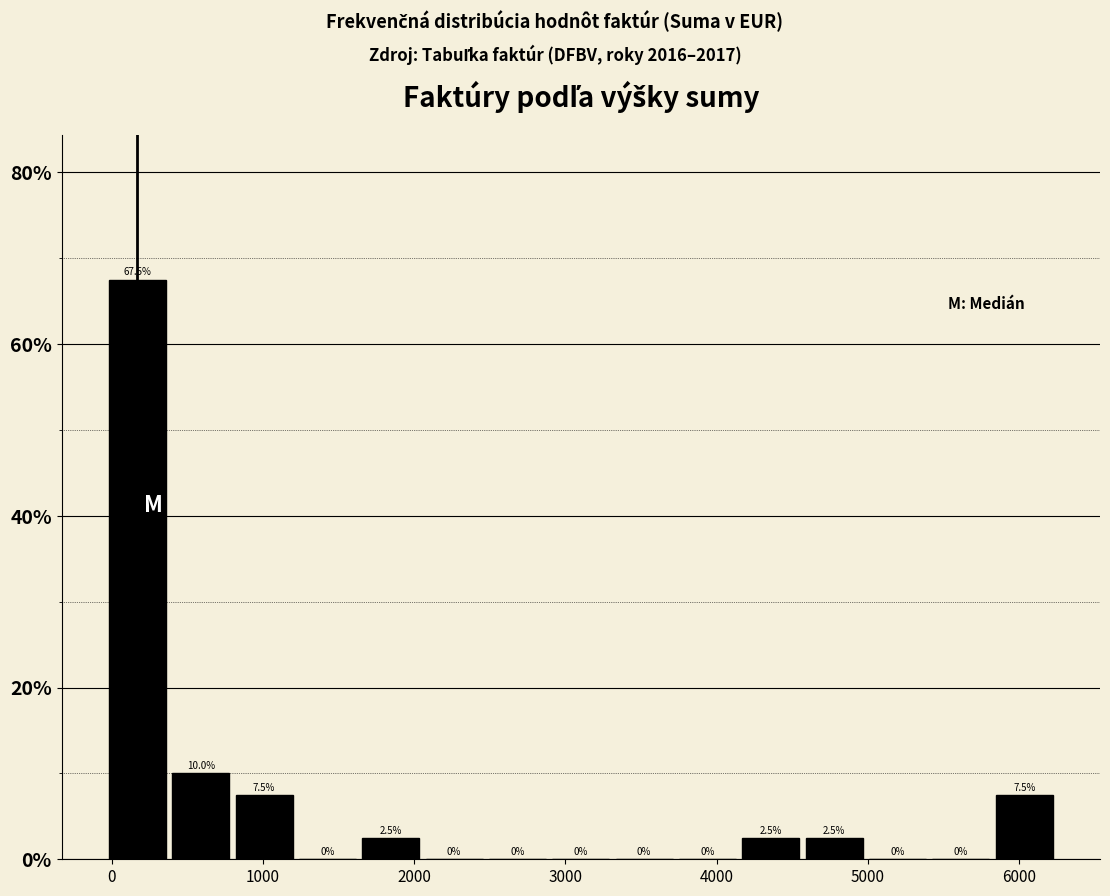

Reading left to right, list every bar in this chart as the range it spans on the x-axis followed by its height. The bar edges are not printed on the chart, so give them approximately, as read against the axis.

0 to 400: 67.5
400 to 800: 10.0
800 to 1200: 7.5
1200 to 1600: 0.0
1600 to 2100: 2.5
2100 to 2500: 0.0
2500 to 2900: 0.0
2900 to 3300: 0.0
3300 to 3700: 0.0
3700 to 4100: 0.0
4100 to 4600: 2.5
4600 to 5000: 2.5
5000 to 5400: 0.0
5400 to 5800: 0.0
5800 to 6200: 7.5